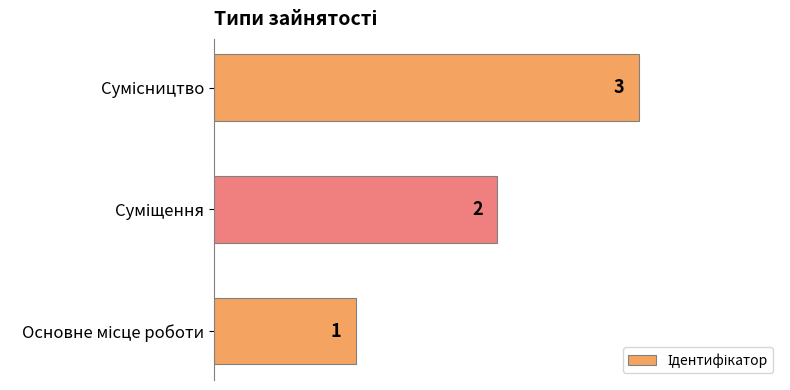

How many data points are less than 2?

1